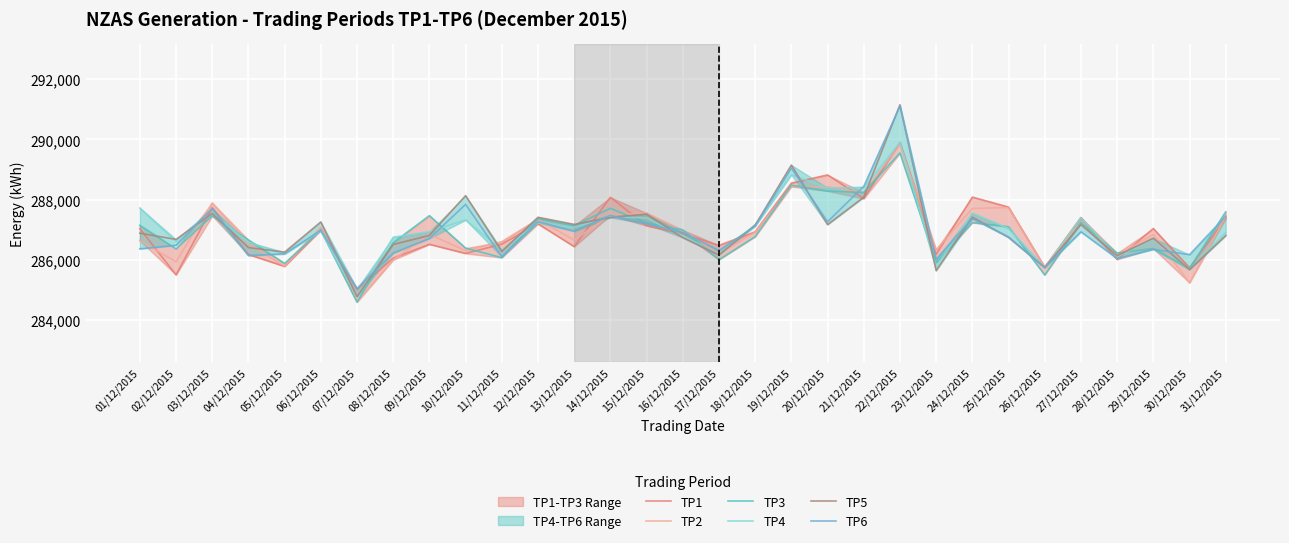

Where is TP2 nearest to the value 287227?

27/12/2015